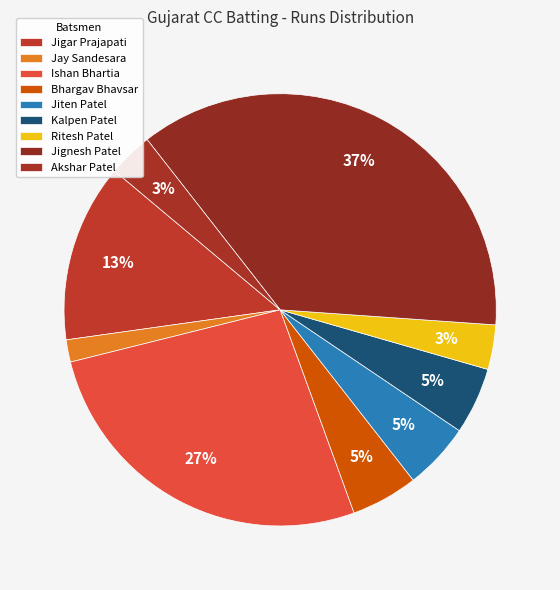

Count the number of slices in the pie.

9